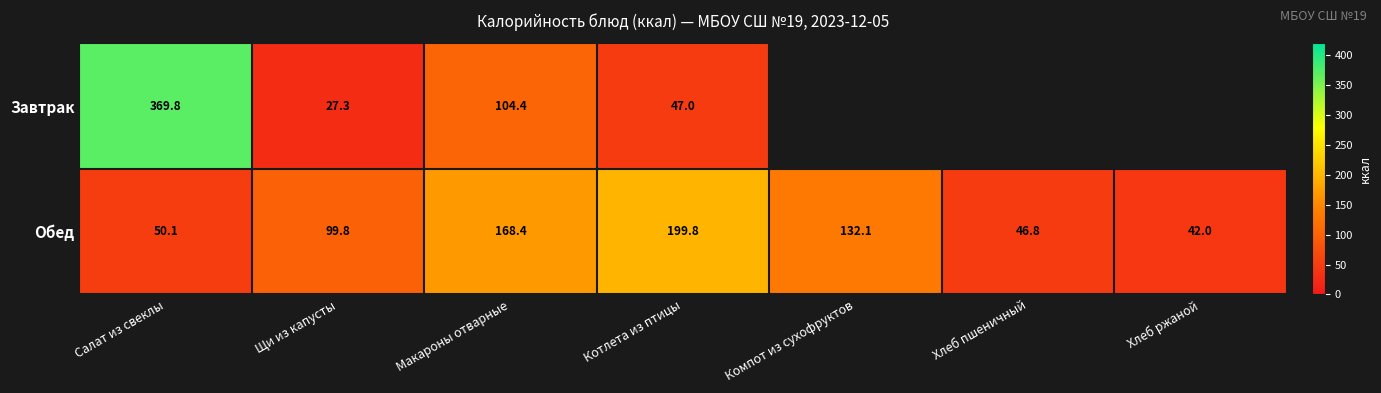

Where is Обед nearest to the value 120?

Компот из сухофруктов